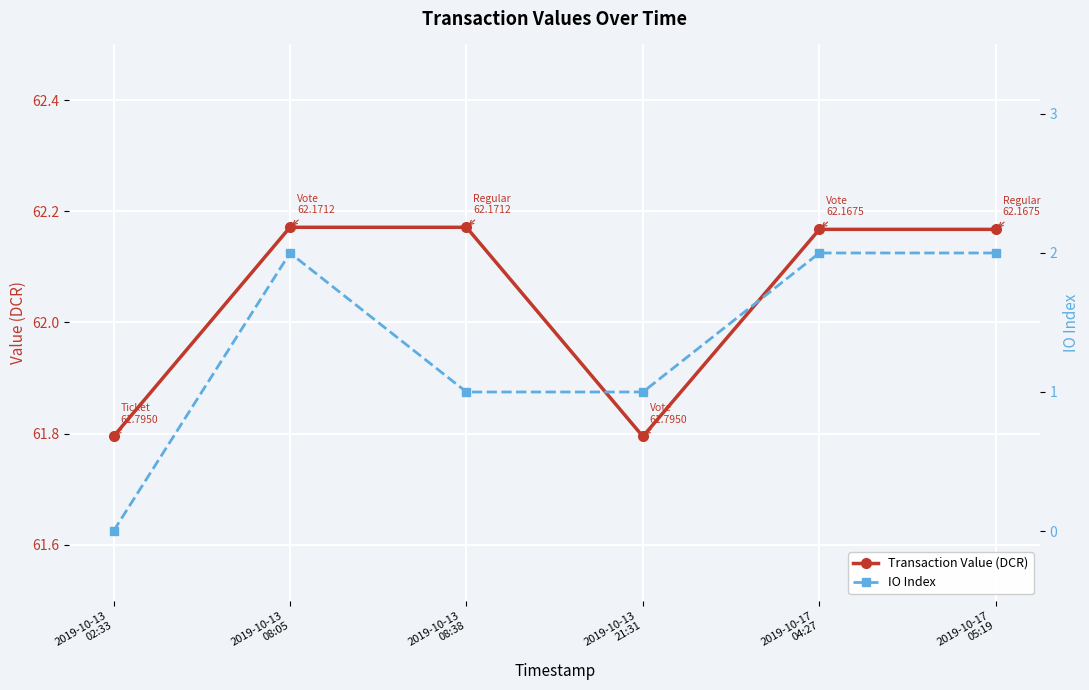

Reading left to right, transcribe all the data shown in this chart.

Transaction Value (DCR): 2019-10-13
02:33=61.8	2019-10-13
08:05=62.2	2019-10-13
08:38=62.2	2019-10-13
21:31=61.8	2019-10-17
04:27=62.2	2019-10-17
05:19=62.2
IO Index: 2019-10-13
02:33=0.0	2019-10-13
08:05=2.0	2019-10-13
08:38=1.0	2019-10-13
21:31=1.0	2019-10-17
04:27=2.0	2019-10-17
05:19=2.0